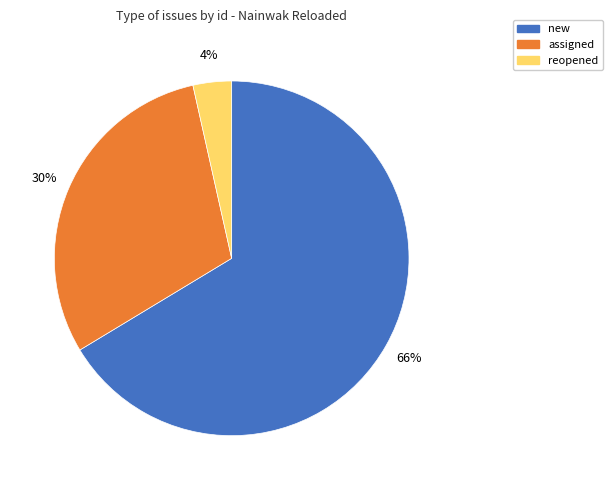

Which slice is the smallest?

reopened